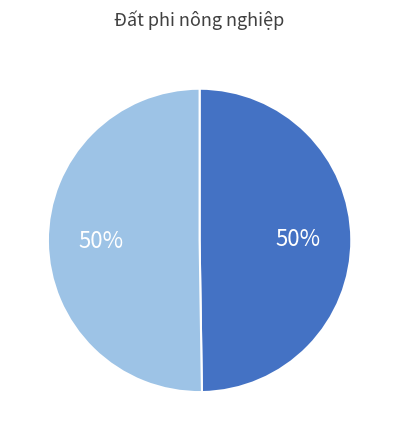

To the nearest percent, what is the average slice percentage?

50%